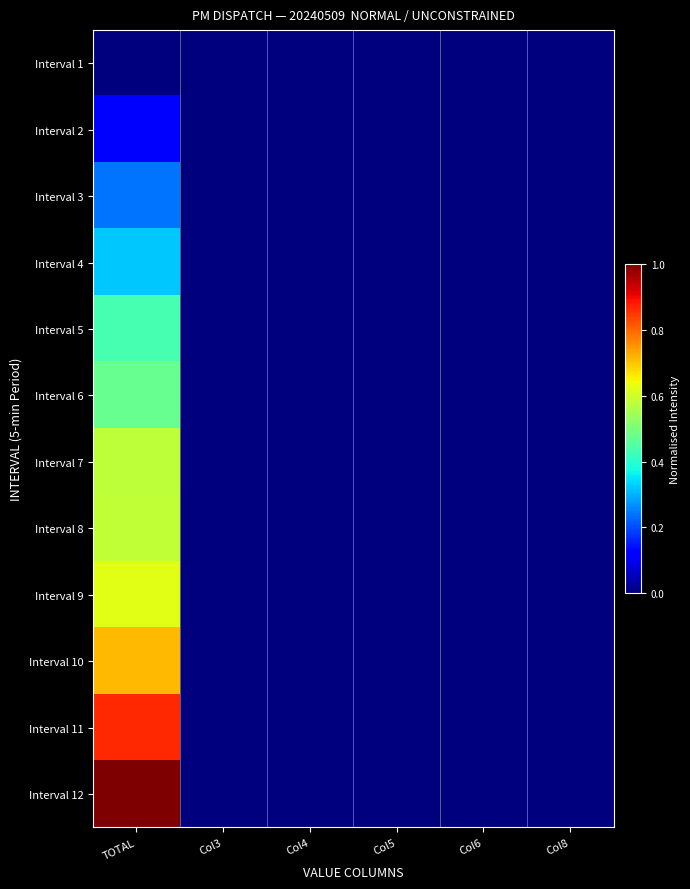

Between Col3 and Col8, which is larger?

Col3